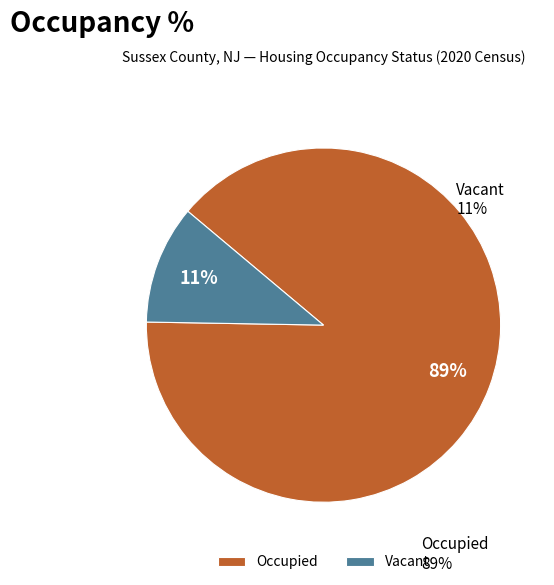

Is the sum of Vacant and Occupied greater than half?

Yes